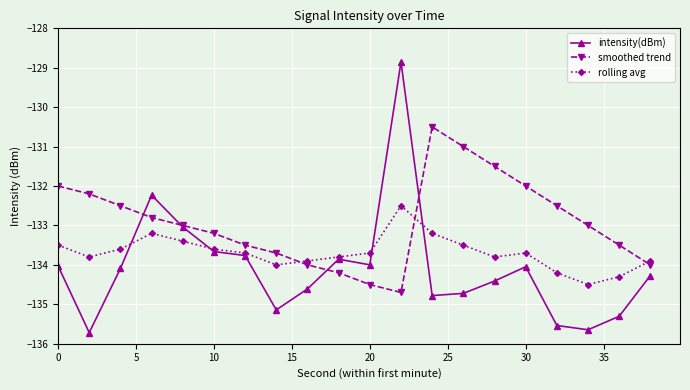

What are all the series names shown in the legend?

intensity(dBm), smoothed trend, rolling avg